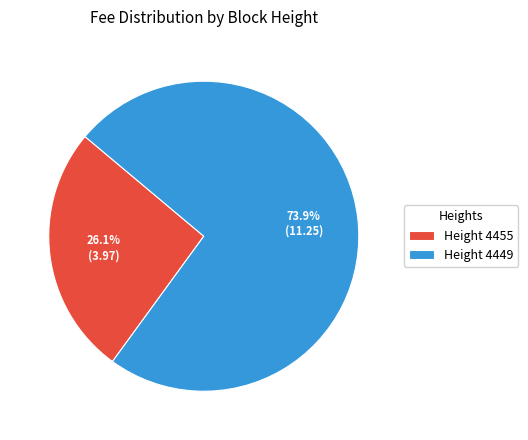

Approximately how many times larger is the value at Height 4449 compared to Height 4455?

2.8